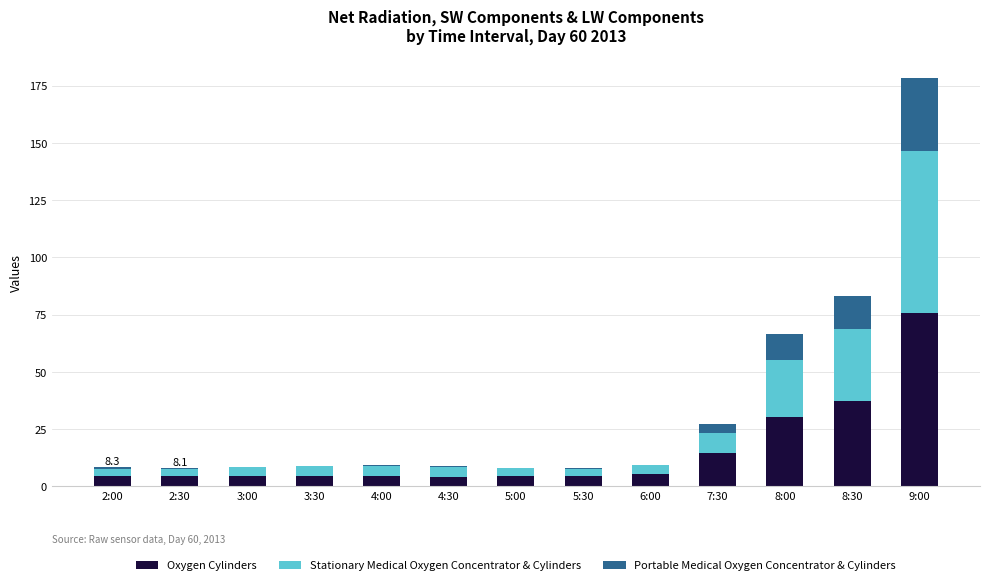

What is the sum of all Oxygen Cylinders values?

197.9